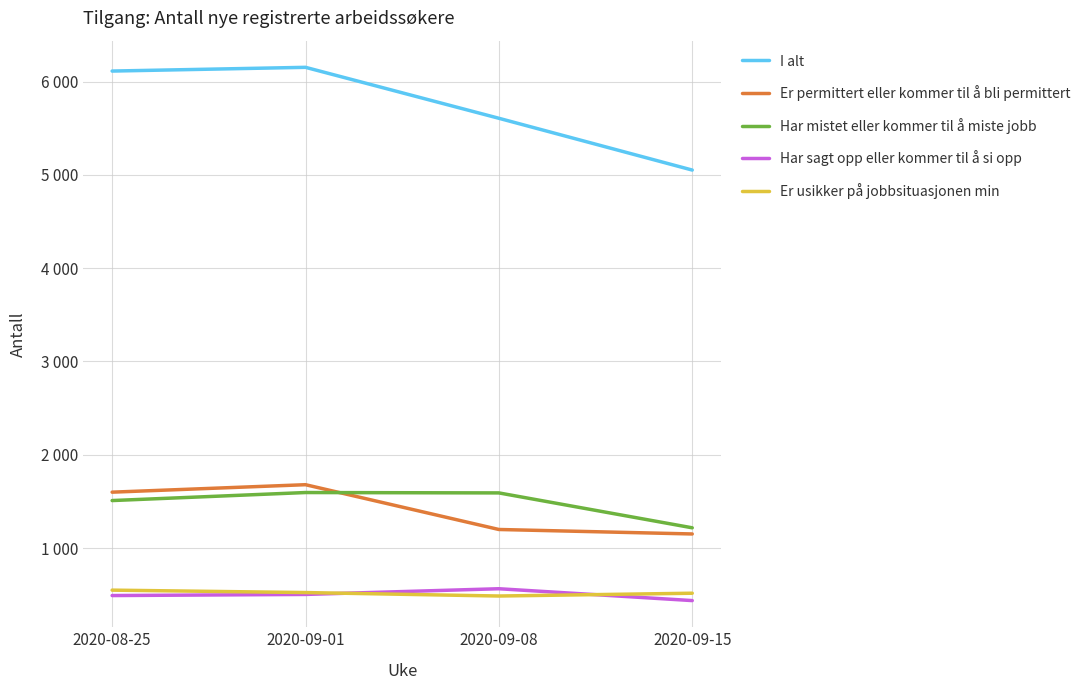

What is the difference between the I alt values at 2020-09-01 and 2020-08-25?

40